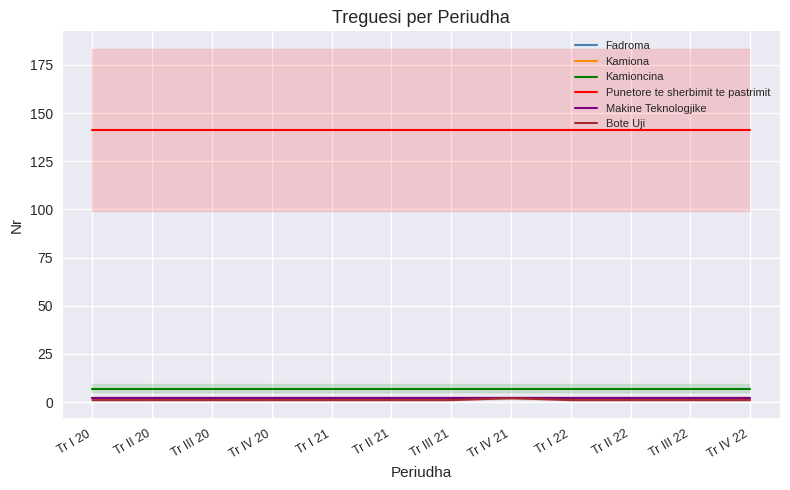

True or false: Punetore te sherbimit te pastrimit and Bote Uji cross at least once.

False